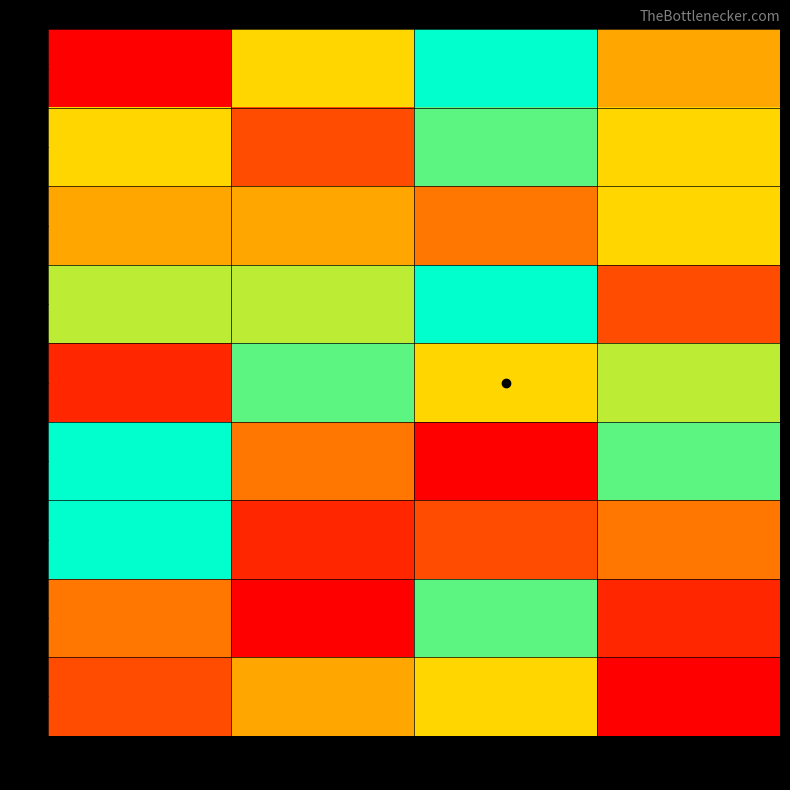

What is the difference between the highest and lowest values at 5?

8